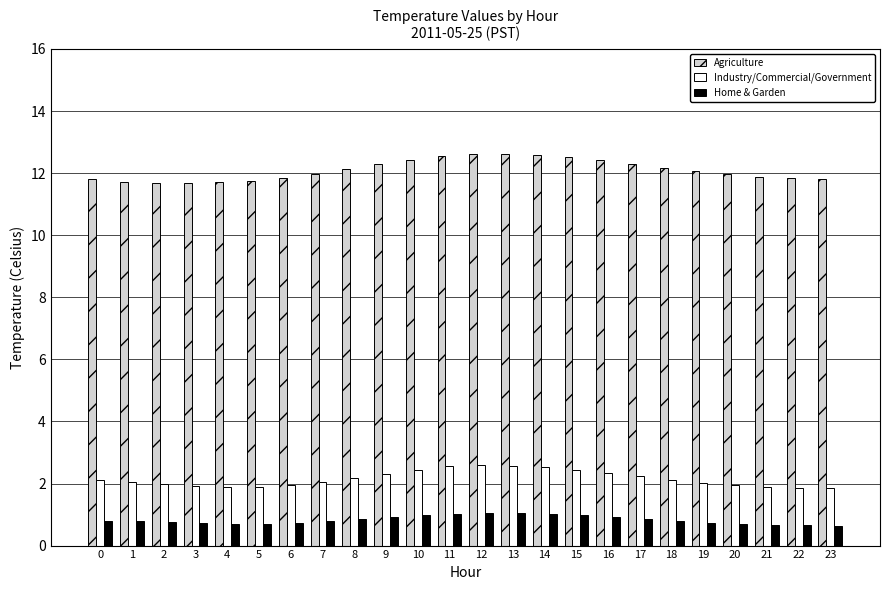

Is it true that Home & Garden equals 0.2 at 15?

False